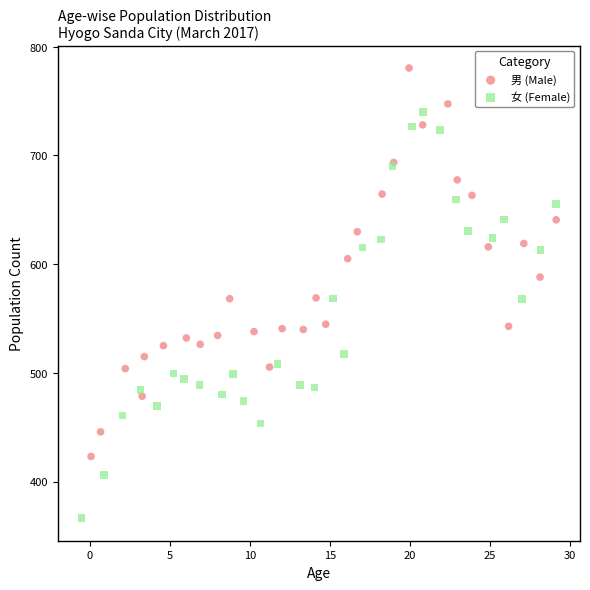

Which series has the widest spread of Y values?

女 (Female)